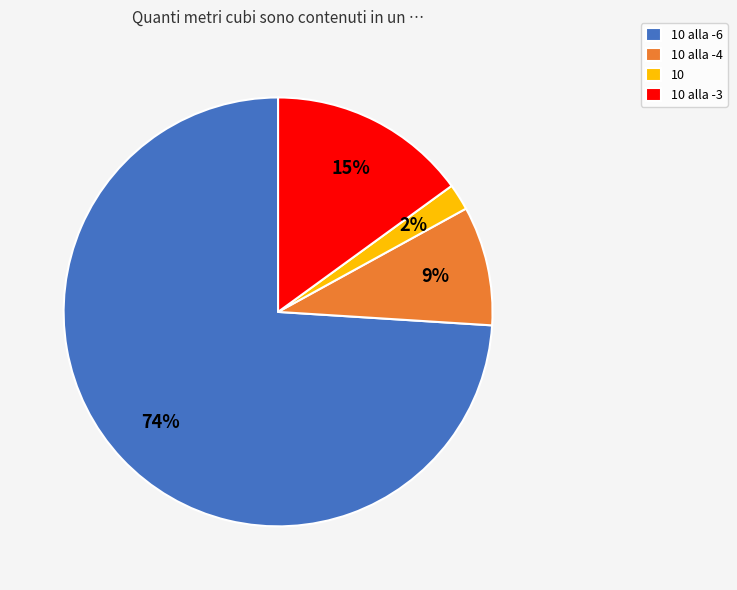

To the nearest percent, what is the combined percentage of 10 alla -3 and 10 alla -6?

89%